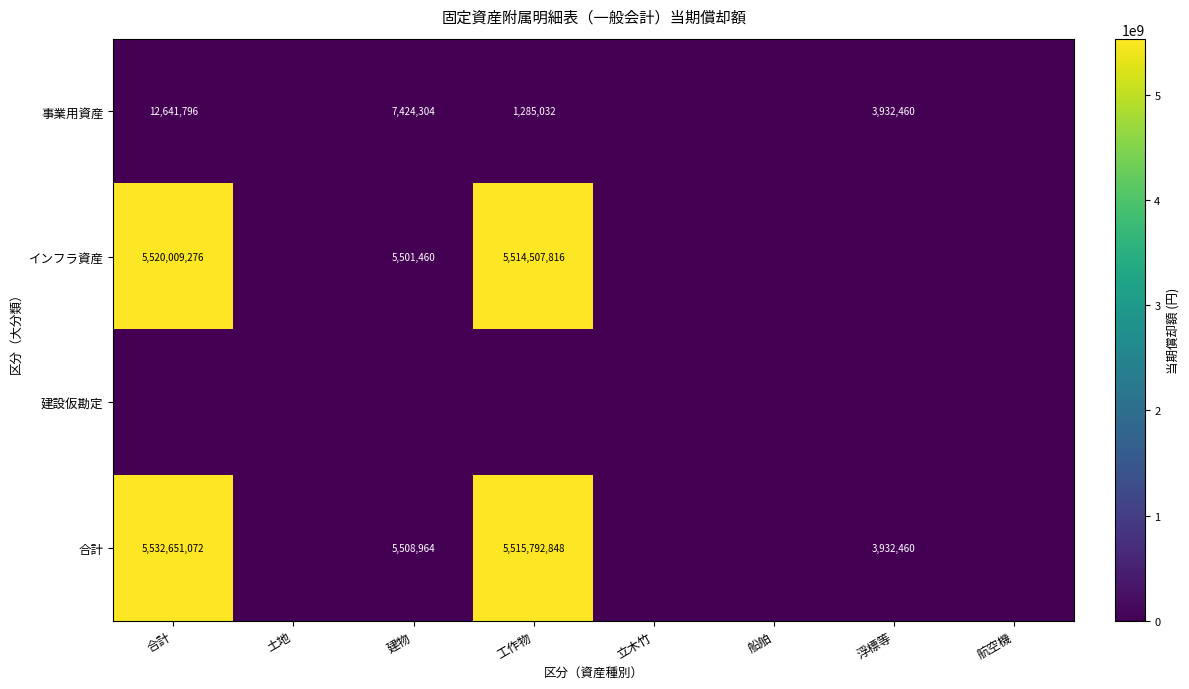

How many distinct data groups are displayed?

4